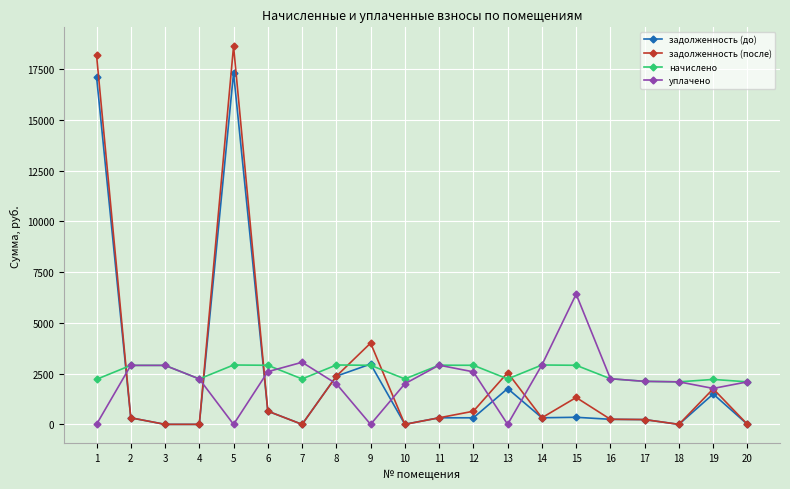

List the series in order of their peak value, lowest first.

начислено, уплачено, задолженность (до), задолженность (после)